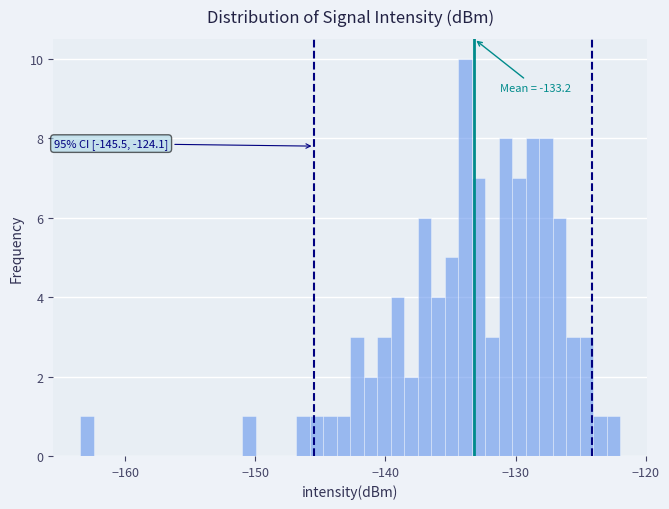

Around what value on the x-axis is the tallest bar? Give the approximate position of its centre, as read against the axis.

-134